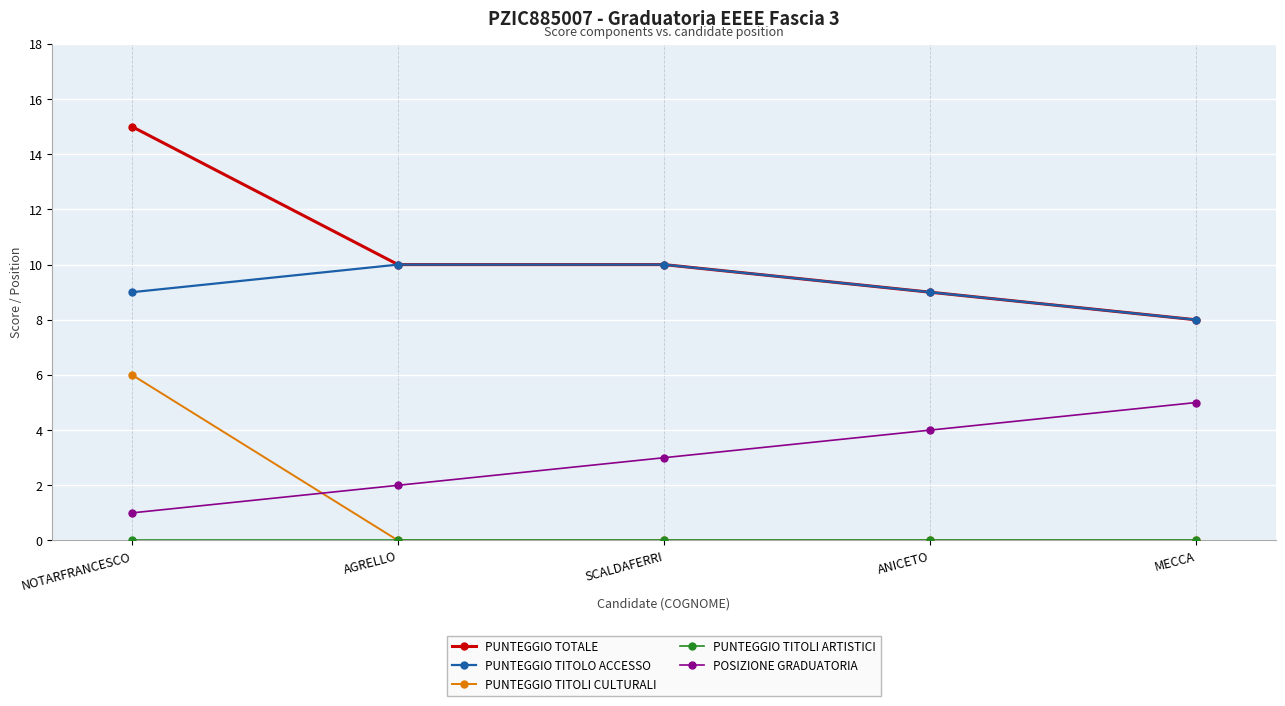

What is the label of the 3rd point from the left?

SCALDAFERRI